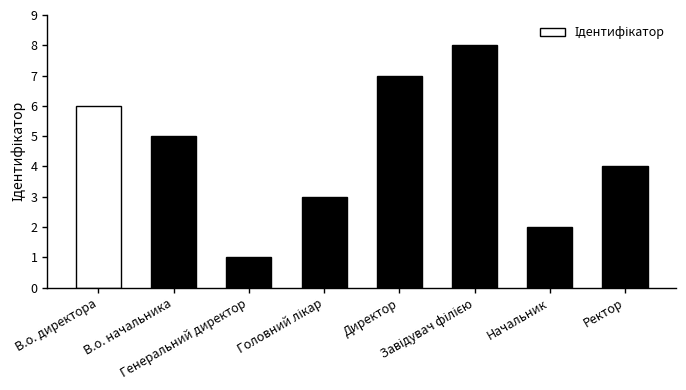

What is the maximum value shown in the chart?

8